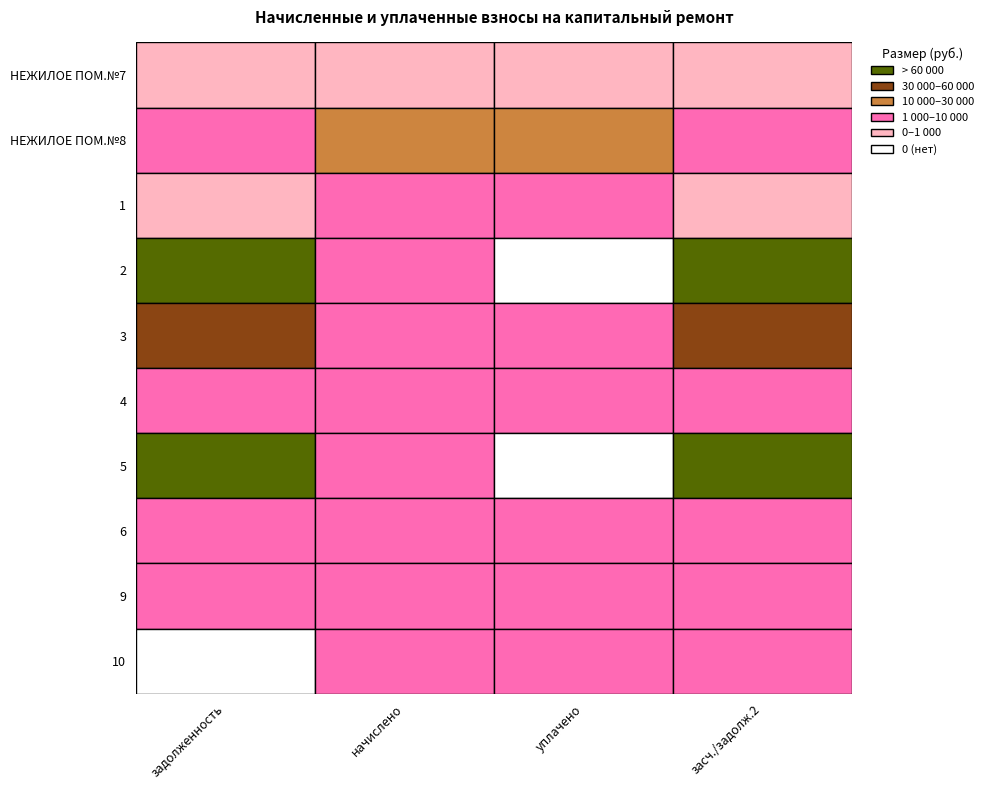

What is the sum of the 6 values at 1 and 2?

8257.3